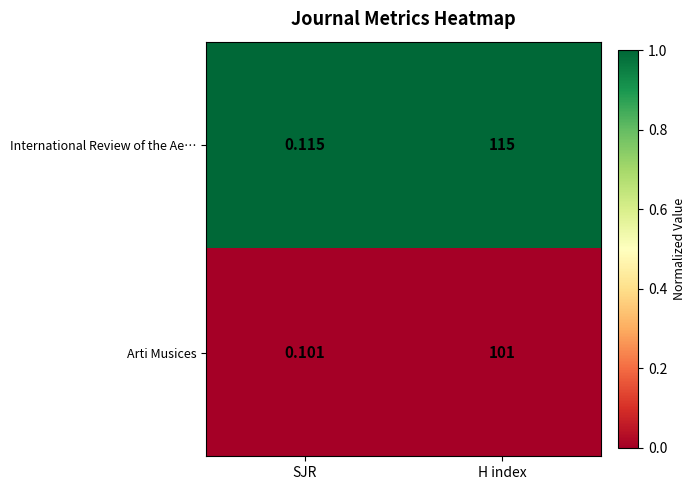

At which category is the sum across all series the highest?

H index